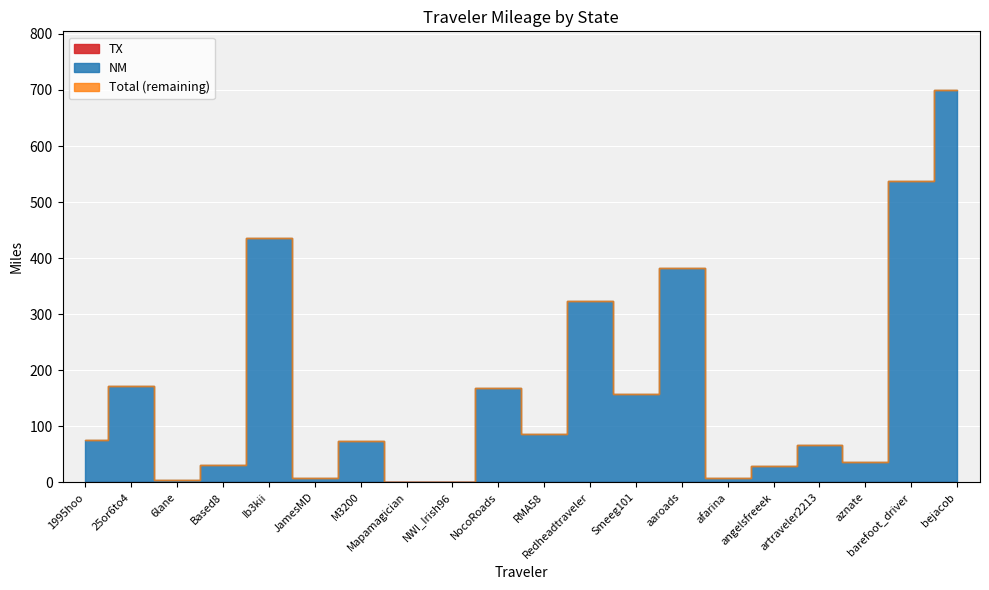

Is it true that Total equals 72.9 at M3200?

True